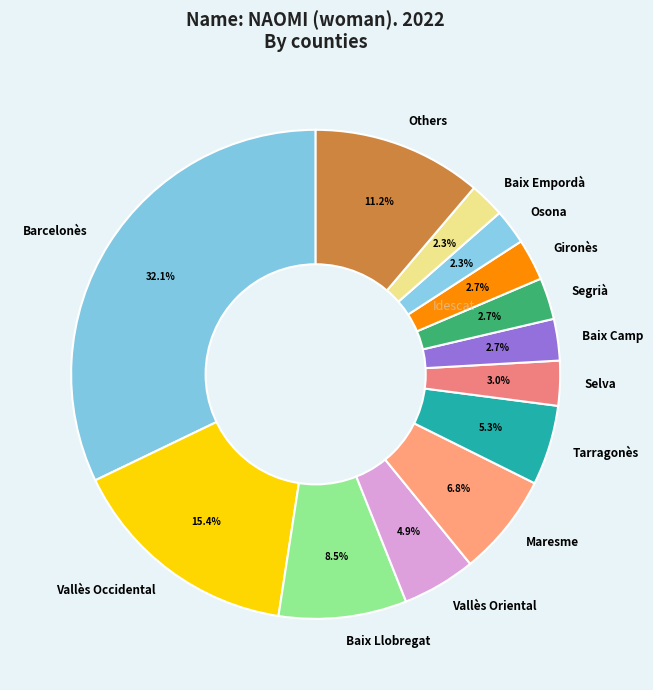

Between Baix Empordà and Others, which is larger?

Others